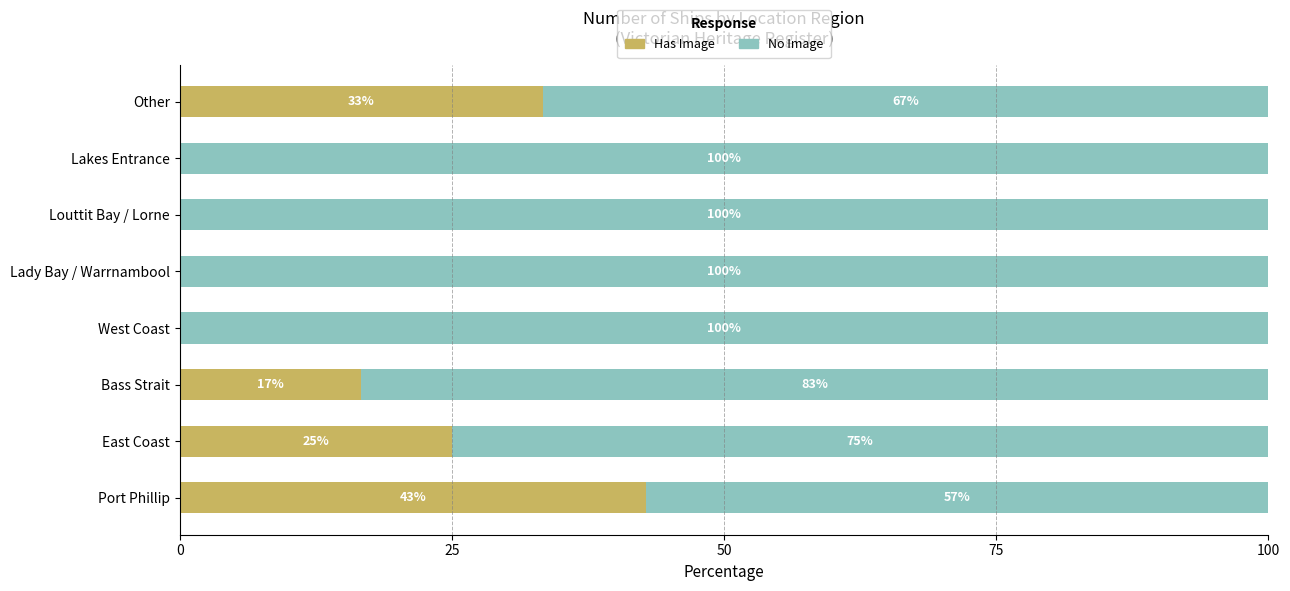

True or false: Has Image has a value of 0.0 at West Coast.

True